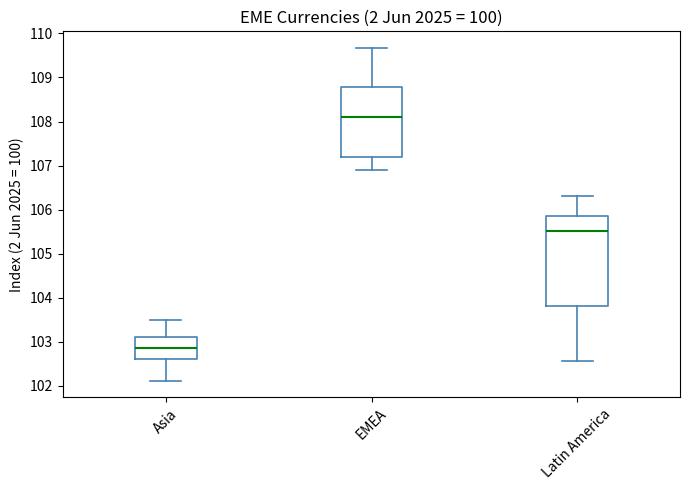

Which box's median line is the lowest?

Asia